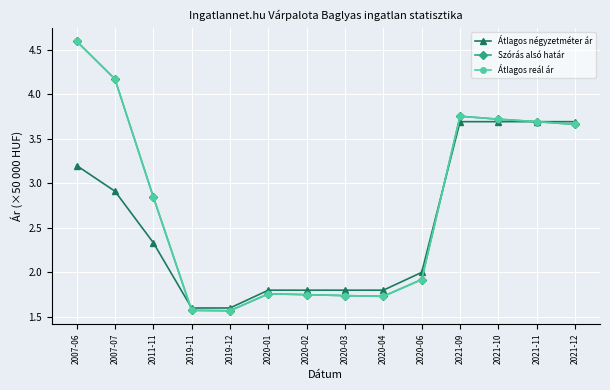

Which series ends up on top after the final intersection of Szórás alsó határ and Átlagos négyzetméter ár?

Szórás alsó határ